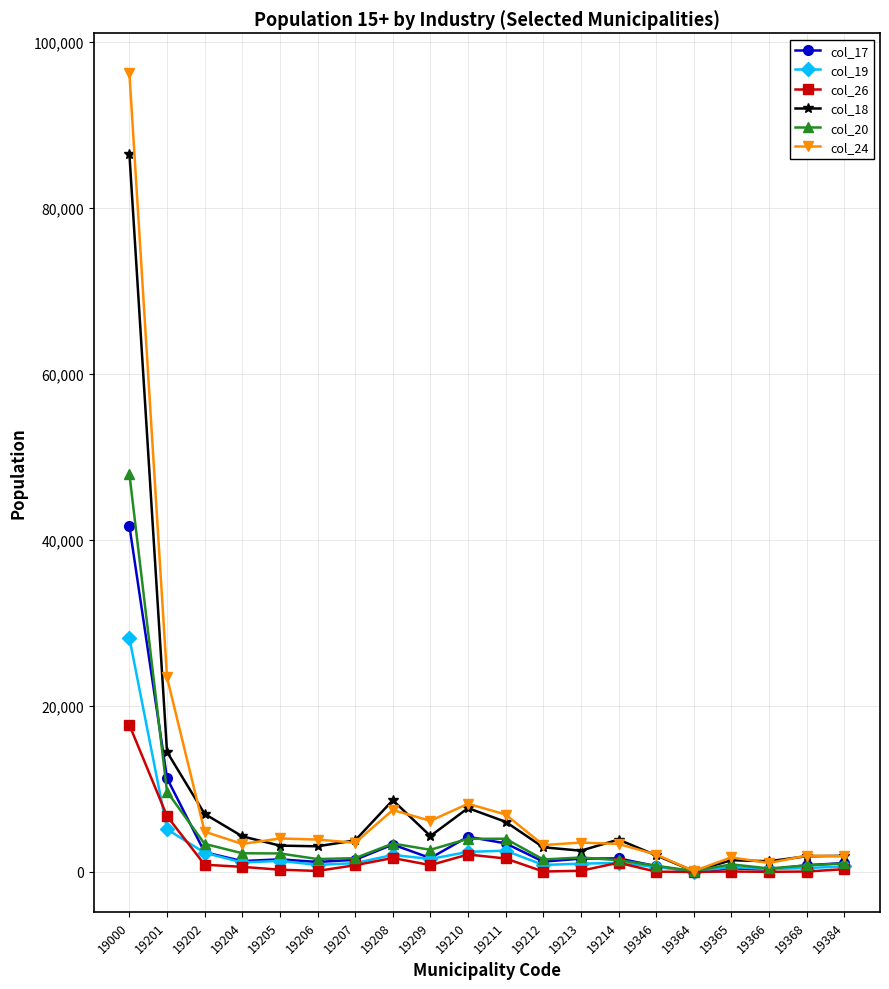

True or false: col_17 has a value of 3440 at 19211.

True